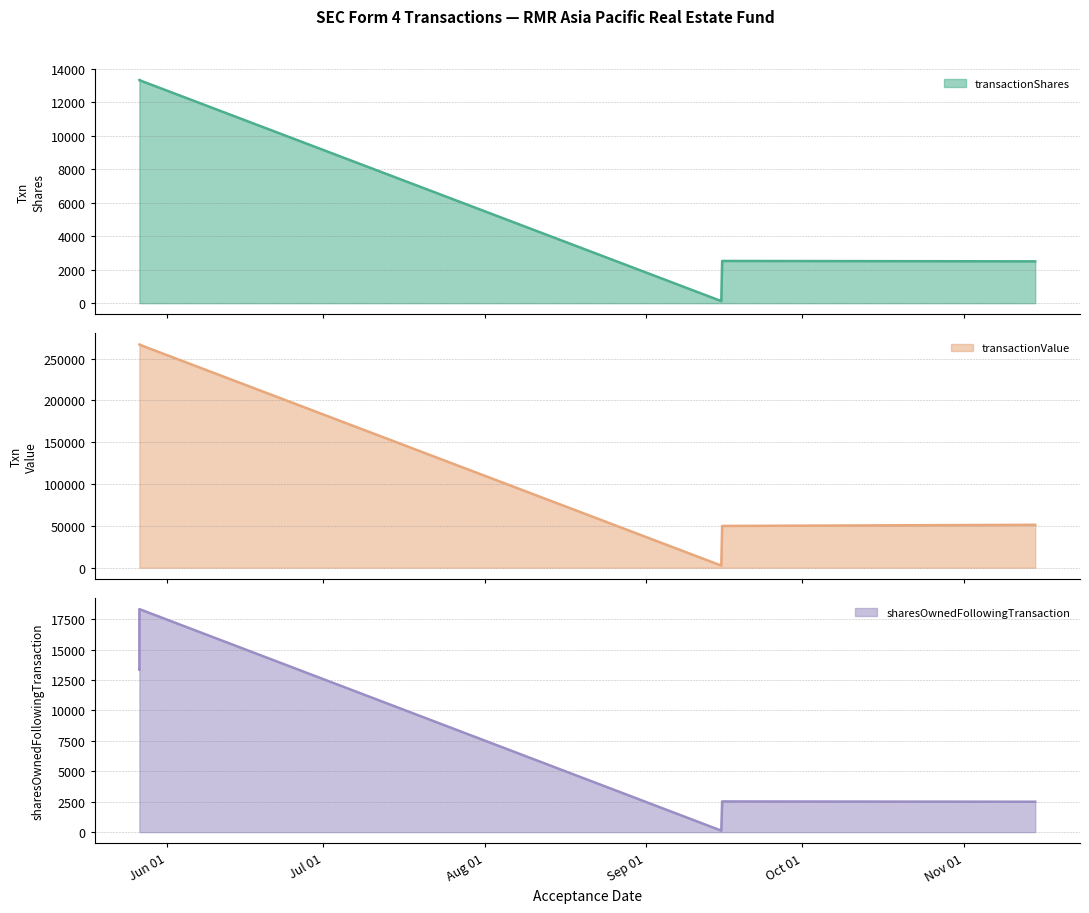

True or false: transactionValue and sharesOwnedFollowingTransaction intersect in this chart.

False